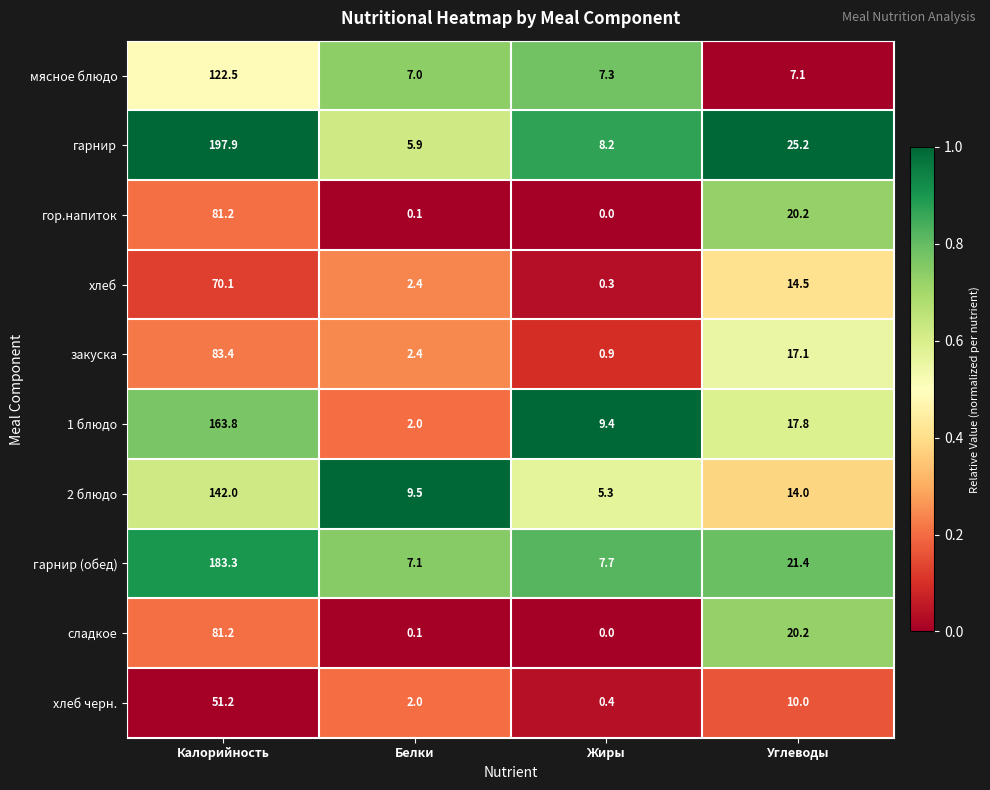

How many distinct data groups are displayed?

10